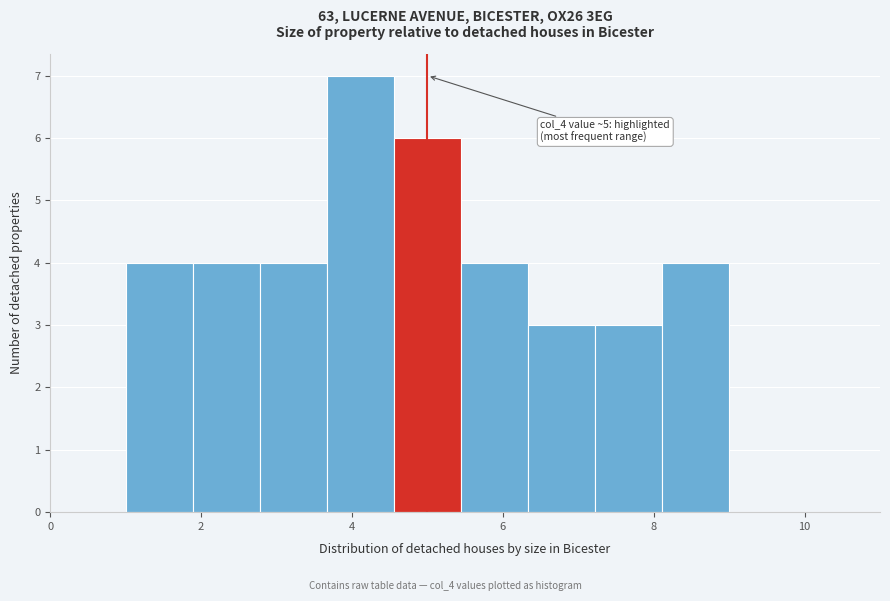

Over which range of the x-axis is the bar tallest?

3.6 to 4.6